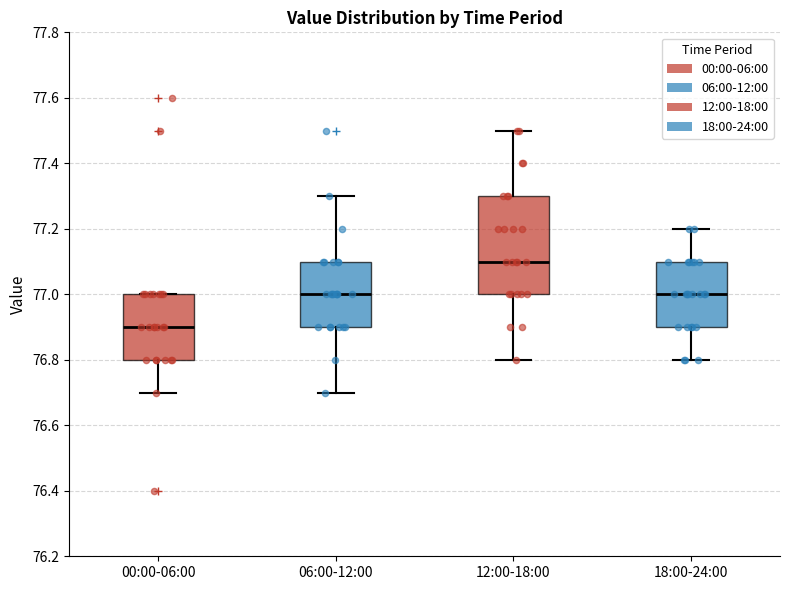

Where is the lower edge of the box for 00:00-06:00 on the y-axis? The values are not printed on the chart, so give them approximately, as read against the axis.

76.8